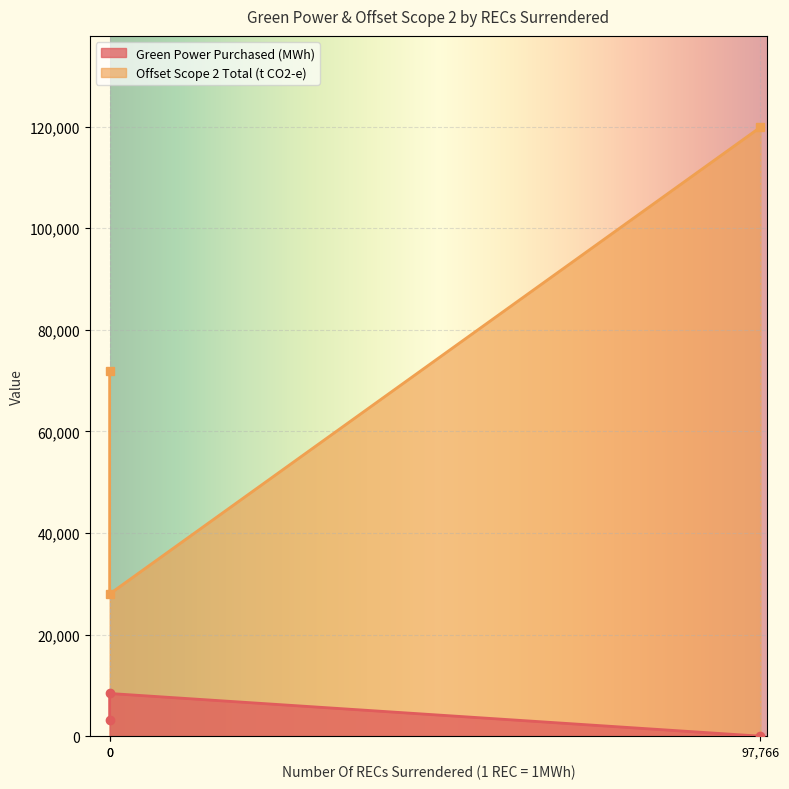

How many values in Green Power Purchased (MWh) are above zero?

2